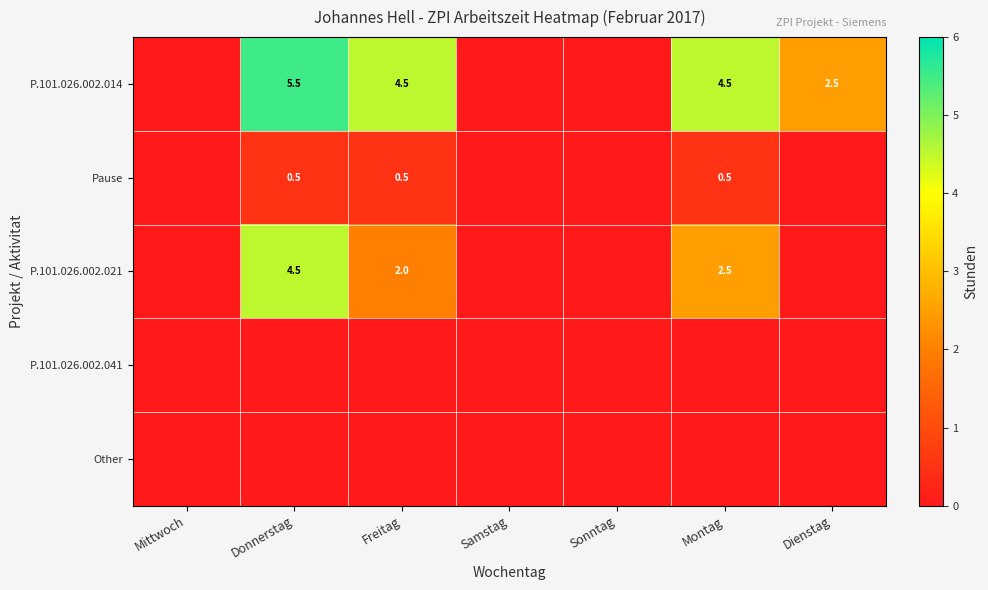

At which category is the sum across all series the highest?

Donnerstag